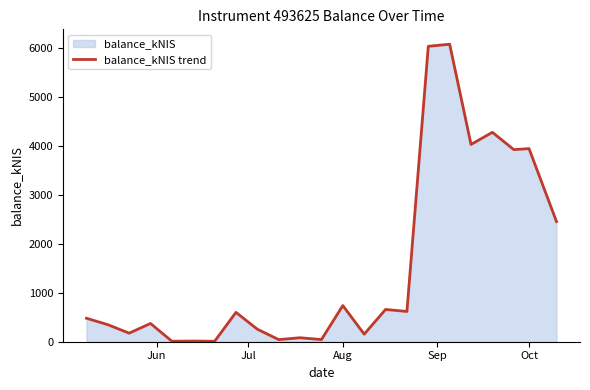

What is the difference between the maximum and minimum values?

6076.3